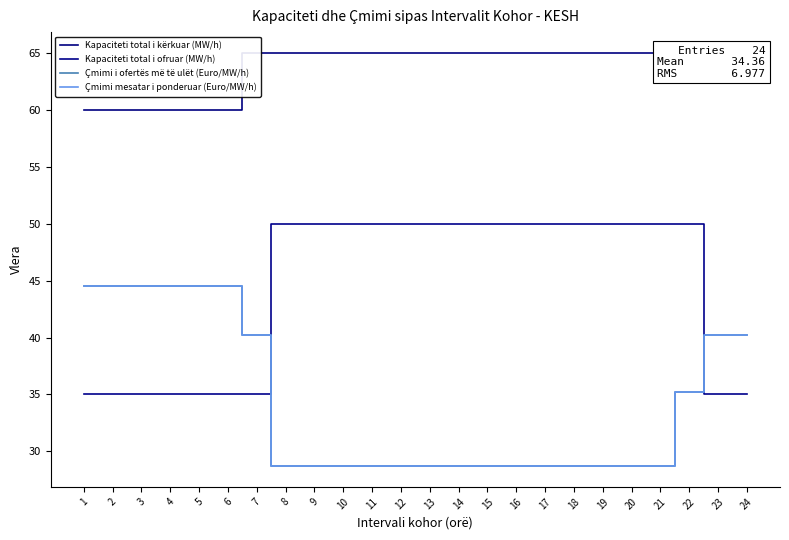

Does the chart display data point markers on the line(s)?

No